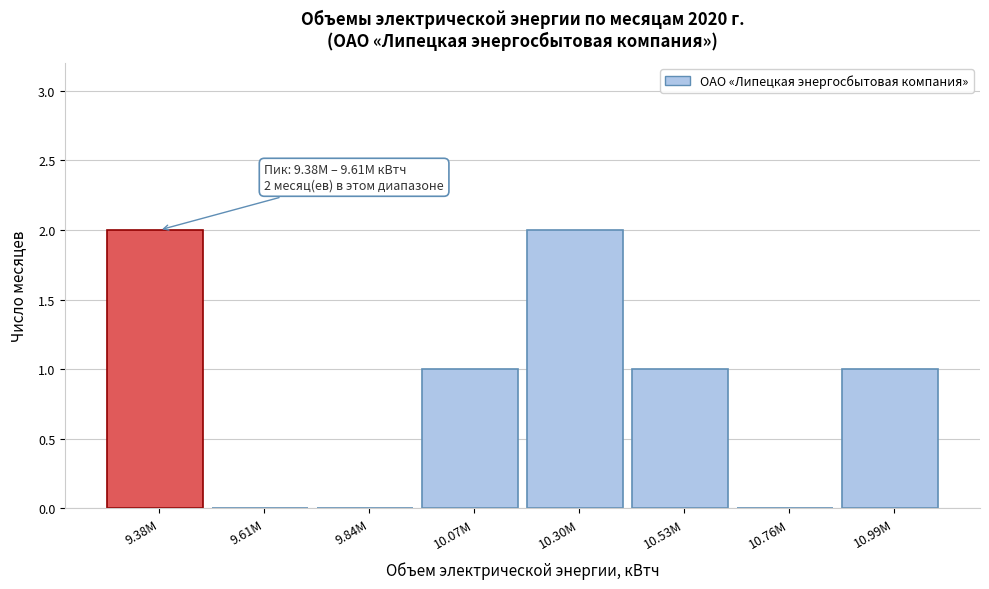

Reading left to right, list all the values displayed in this chart.

9.38M=2	9.61M=0	9.84M=0	10.07M=1	10.30M=2	10.53M=1	10.76M=0	10.99M=1